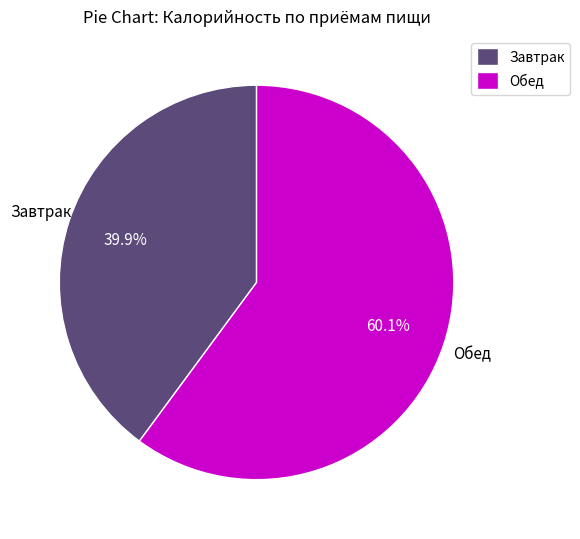

Count the number of slices in the pie.

2